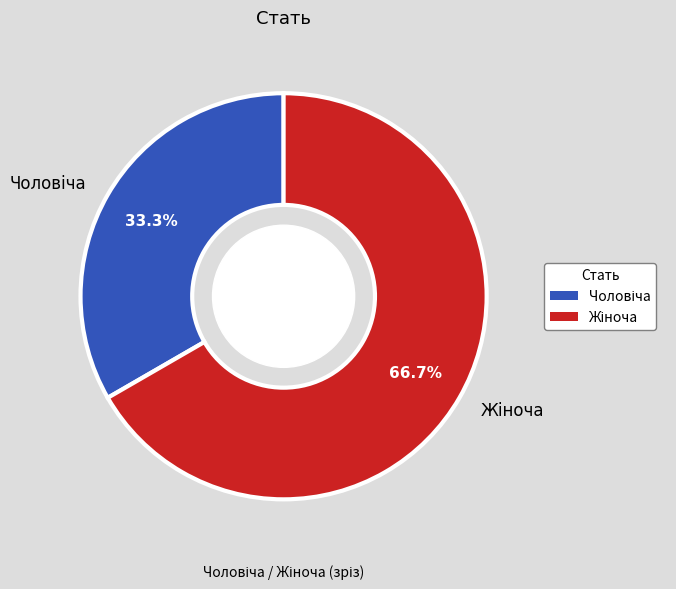

Does any single category account for the majority?

Yes